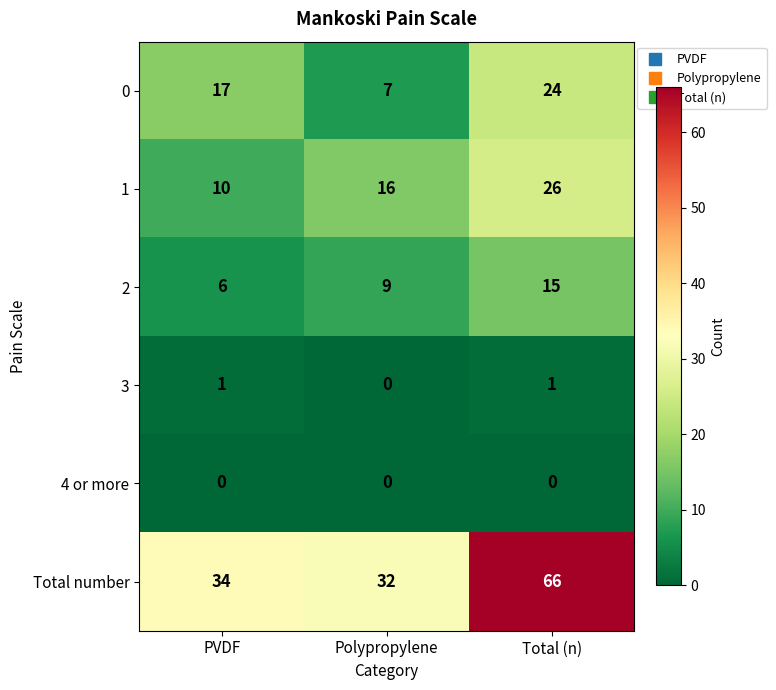

The 0 series shows 24 at Total (n). True or false?

True